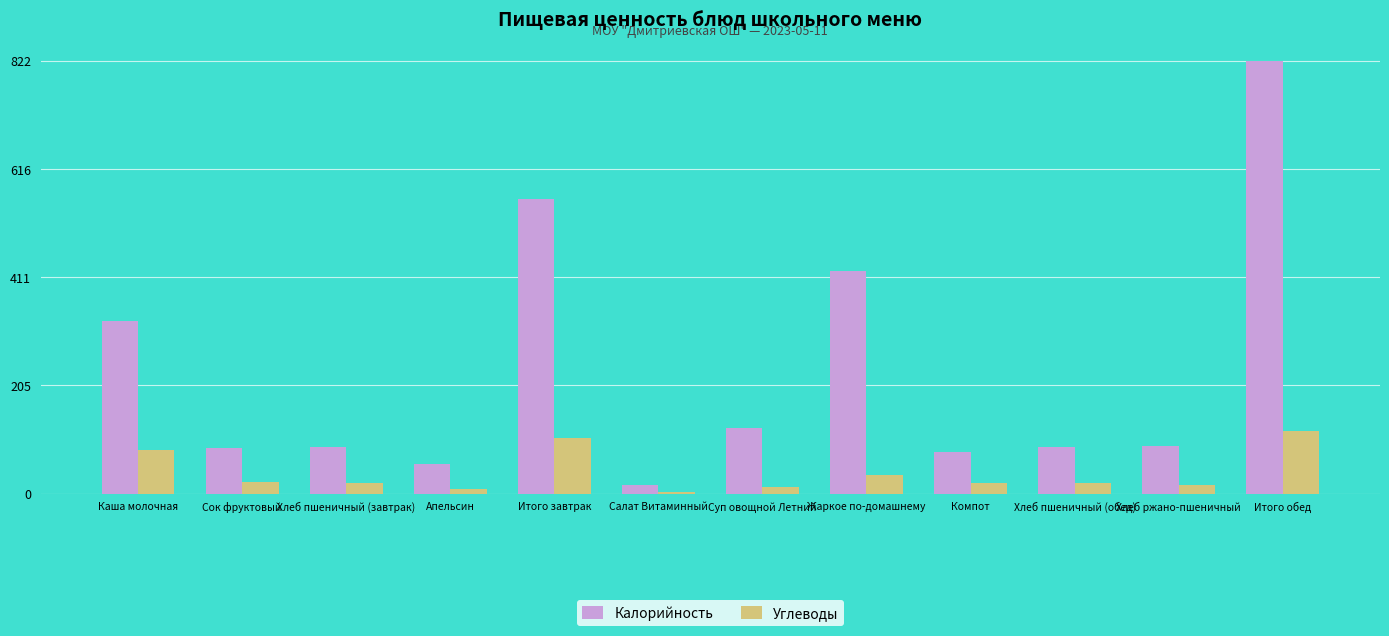

The value of Углеводы at Апельсин is 8.1. True or false?

True